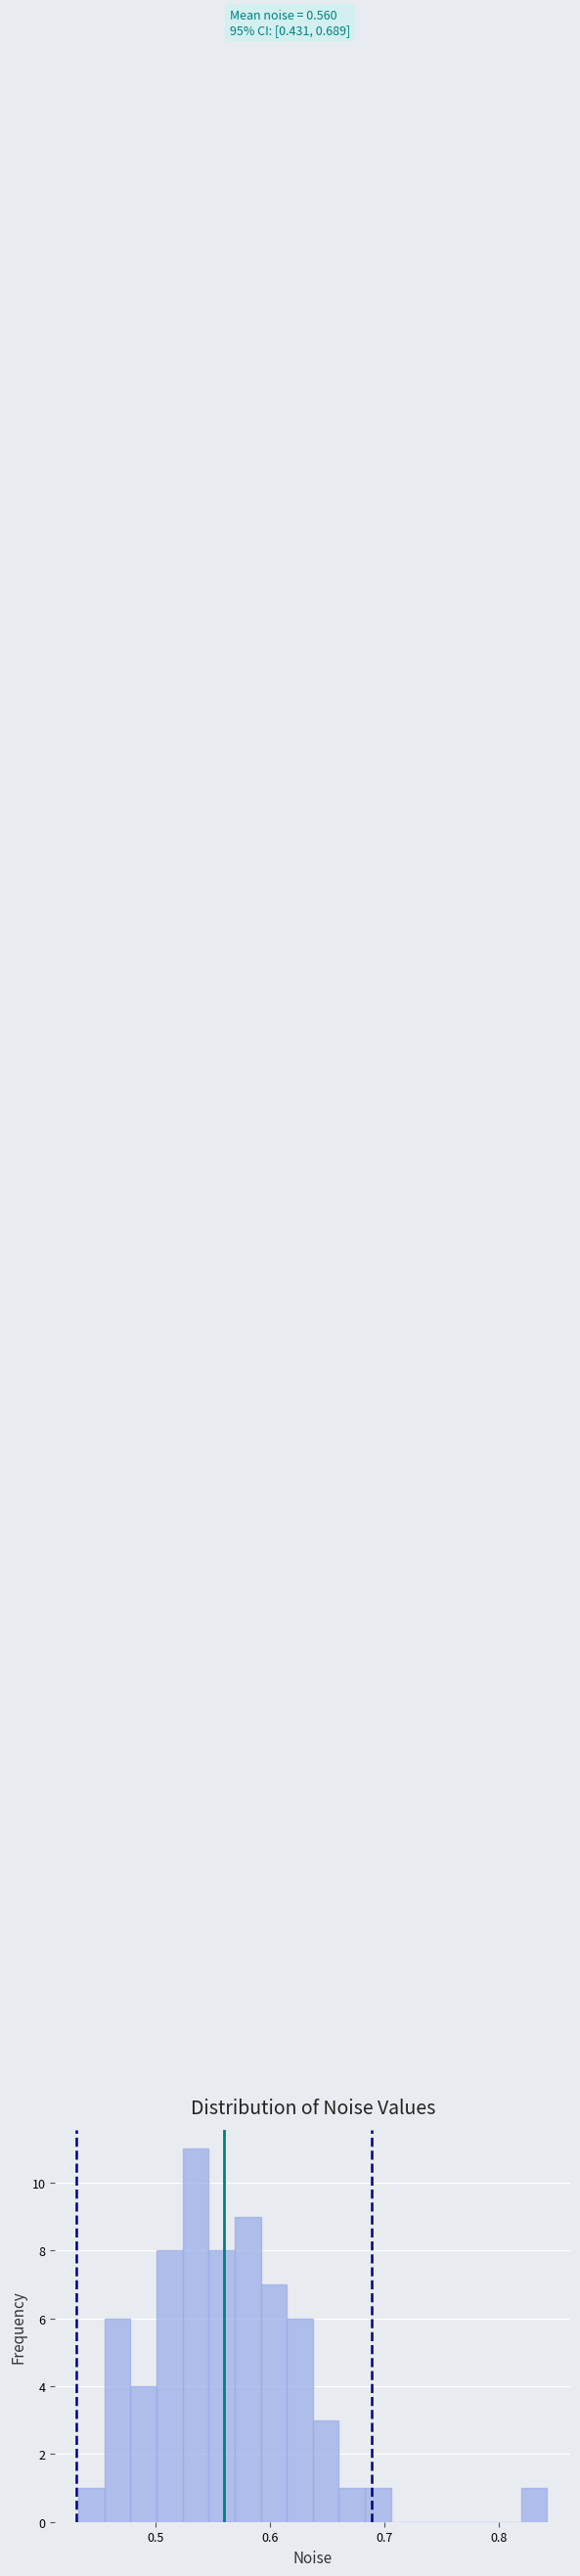

Read against the x-axis, roughly where is the centre of the tallest bar?

0.54